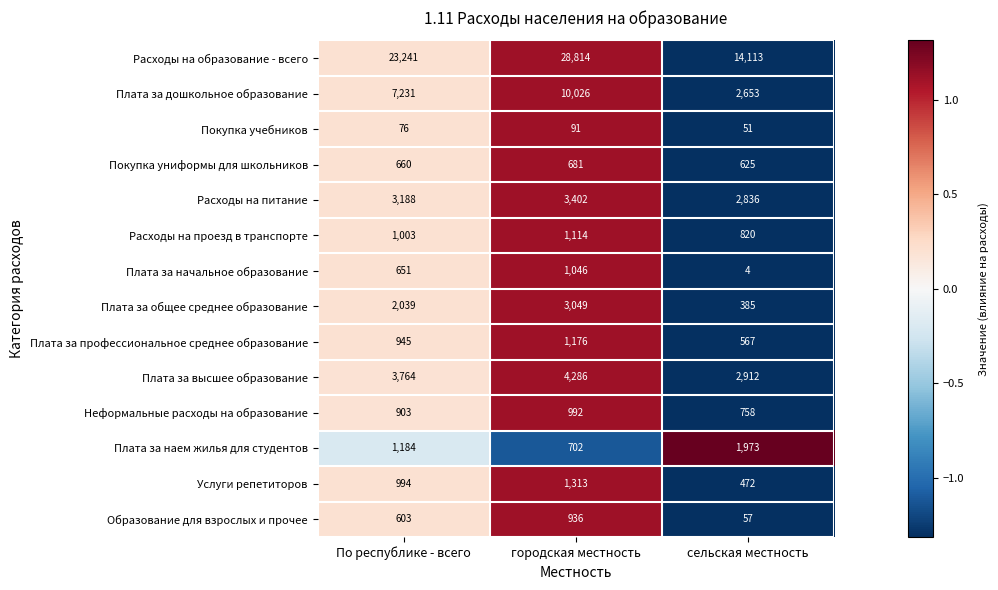

Rank the series by their maximum value, from highest to lowest.

Расходы на образование - всего, Плата за дошкольное образование, Плата за высшее образование, Расходы на питание, Плата за общее среднее образование, Плата за наем жилья для студентов, Услуги репетиторов, Плата за профессиональное среднее образование, Расходы на проезд в транспорте, Плата за начальное образование, Неформальные расходы на образование, Образование для взрослых и прочее, Покупка униформы для школьников, Покупка учебников